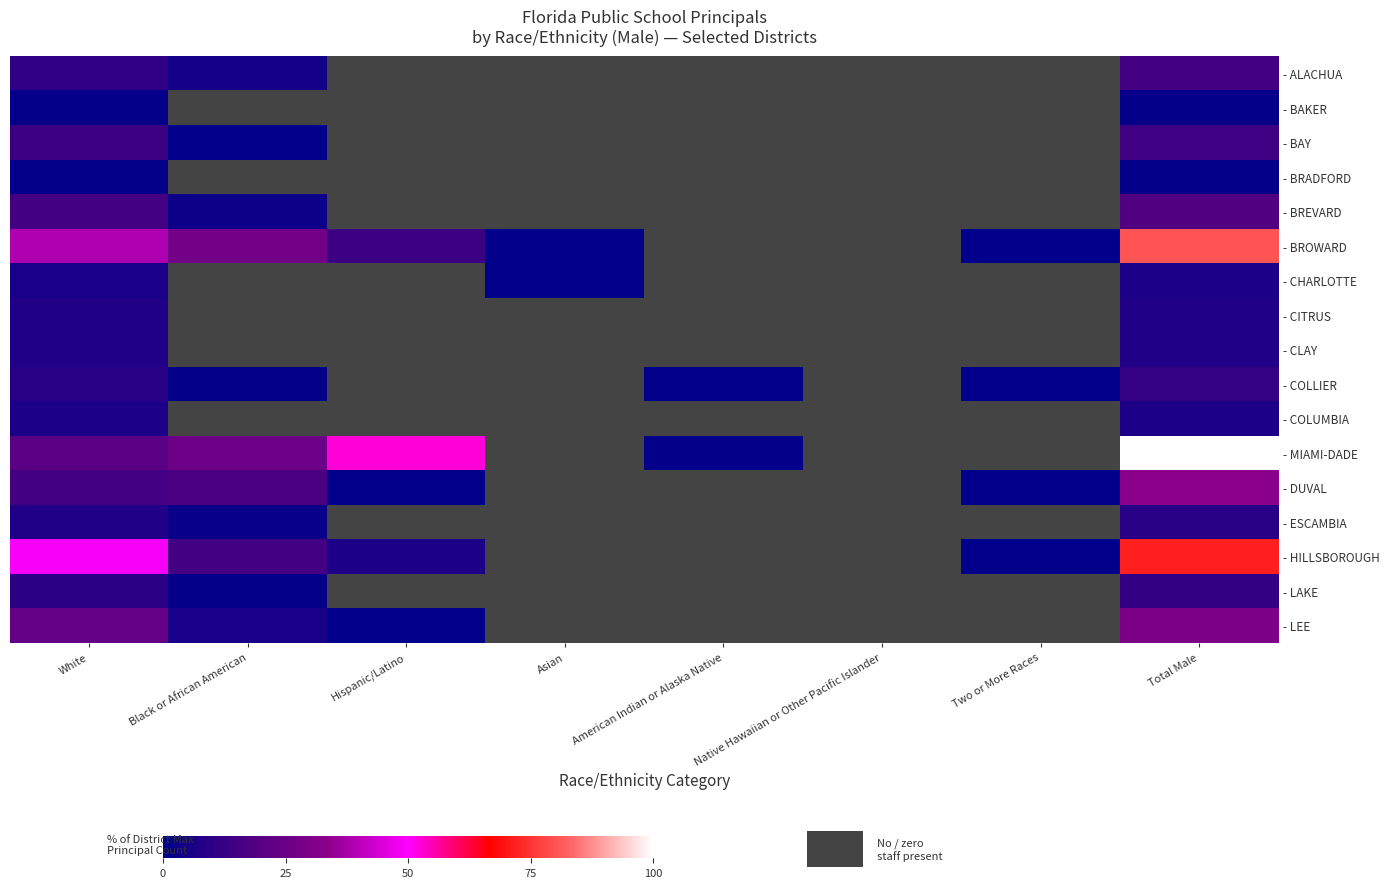

Which series changed the most between Black or African American and American Indian or Alaska Native?

- MIAMI-DADE